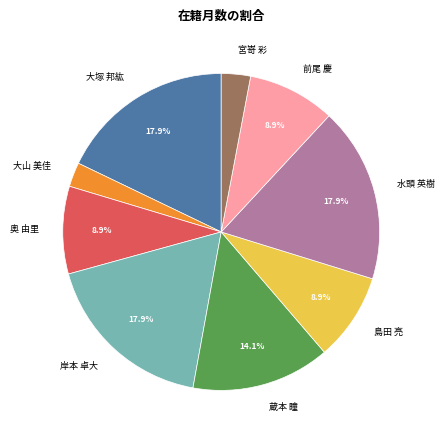

To the nearest percent, what is the combined percentage of 前尾 慶 and 奥 由里?

18%